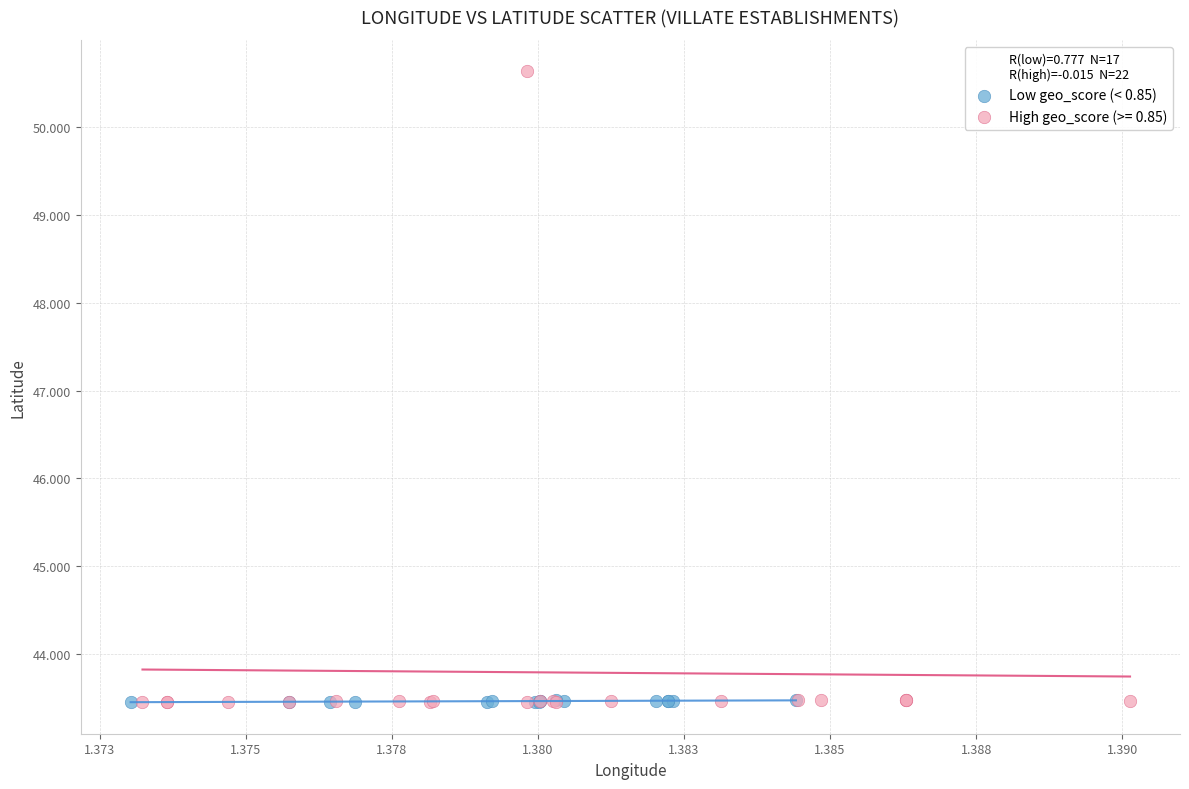

Which series contains the highest Y value?

High geo_score (>= 0.85)